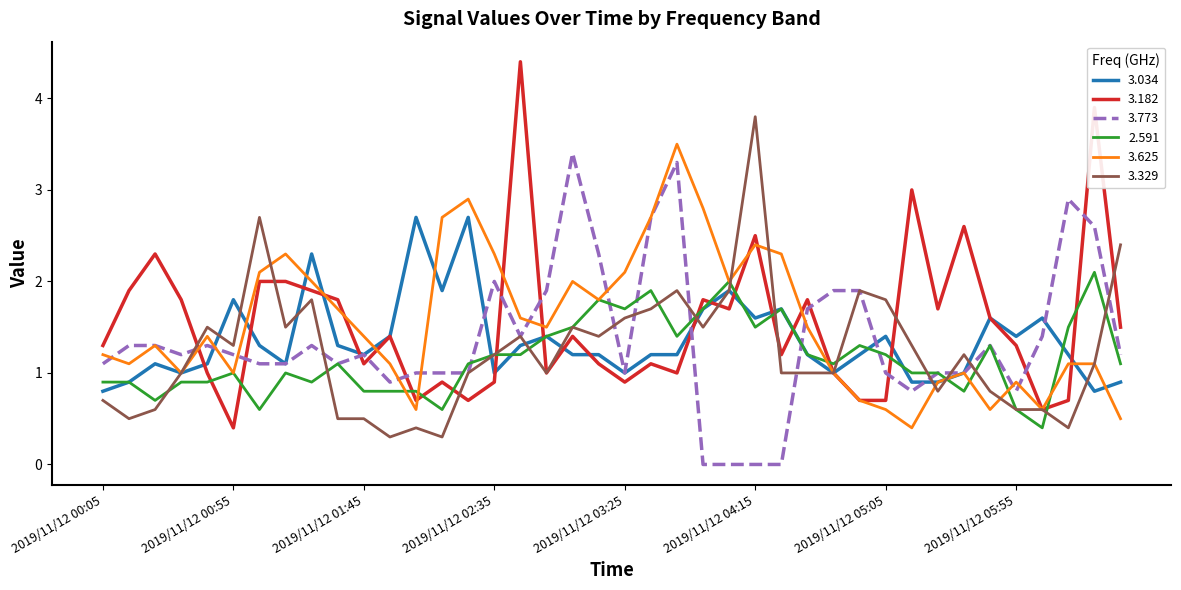

What is the highest value of the 3.034 series?

2.7